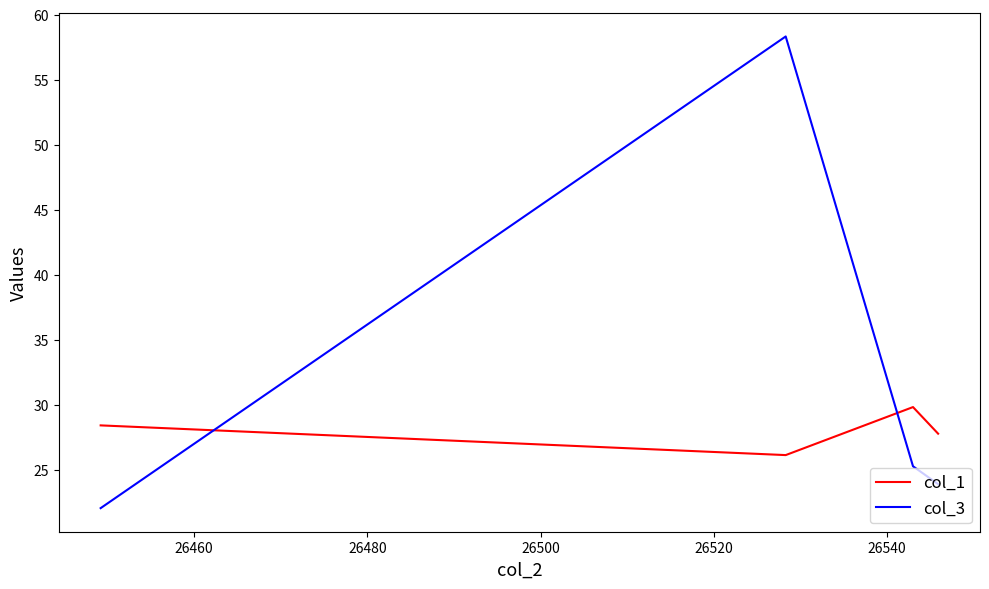

How many lines are shown in the chart?

2